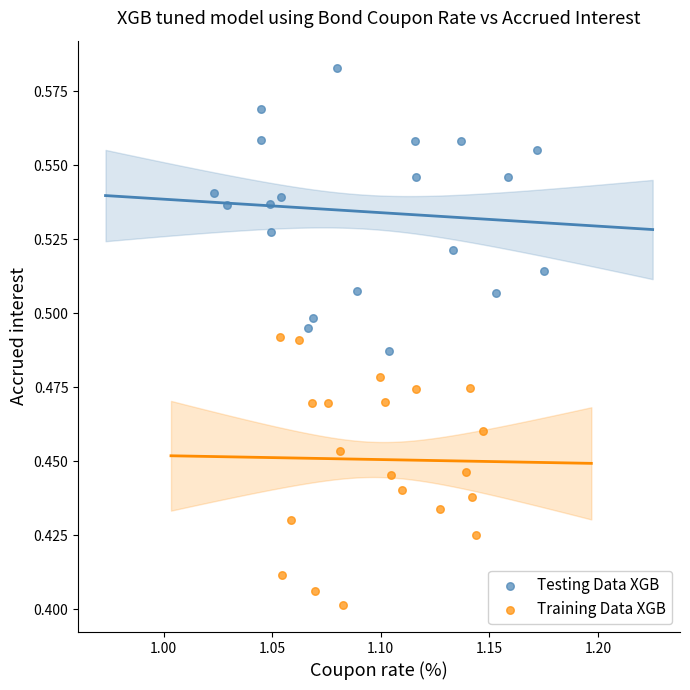

Which series reaches the maximum Y coordinate?

Testing Data XGB